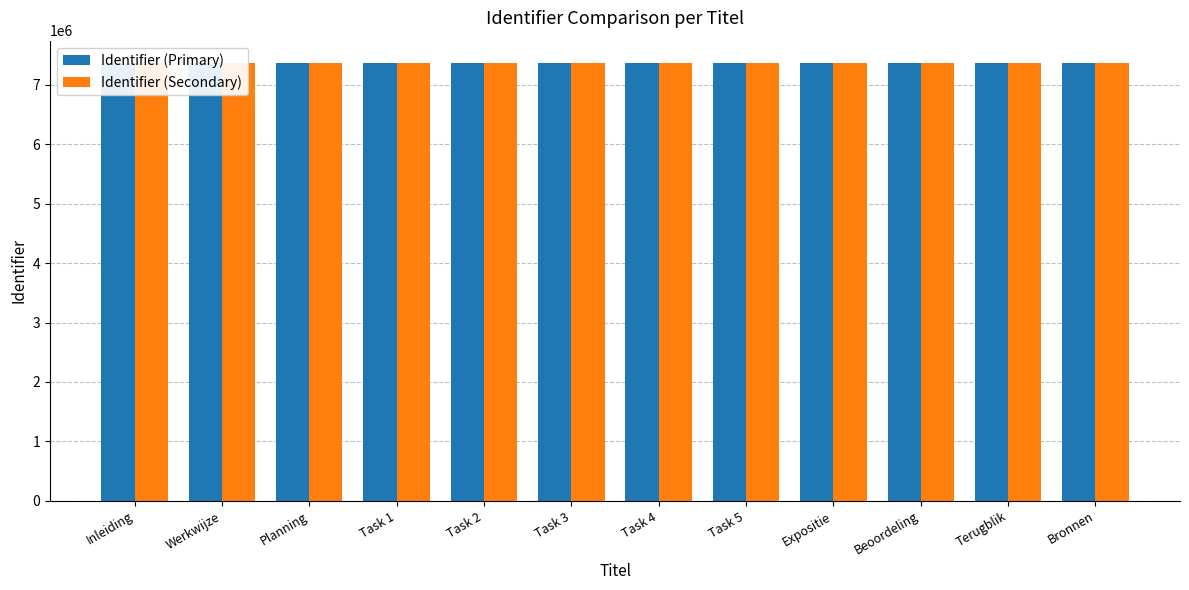

Which series changed the most between Planning and Task 1?

Identifier (Primary)